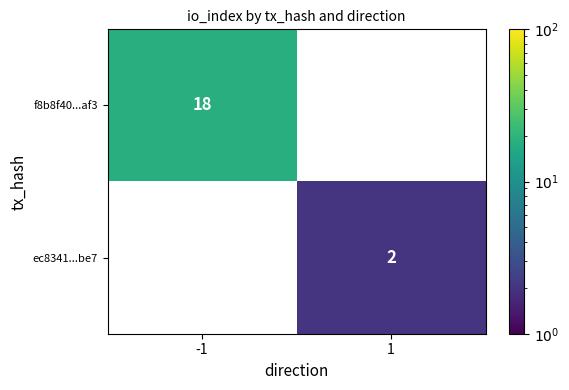

True or false: f8b8f40...af3 has a value of 18 at -1.

True